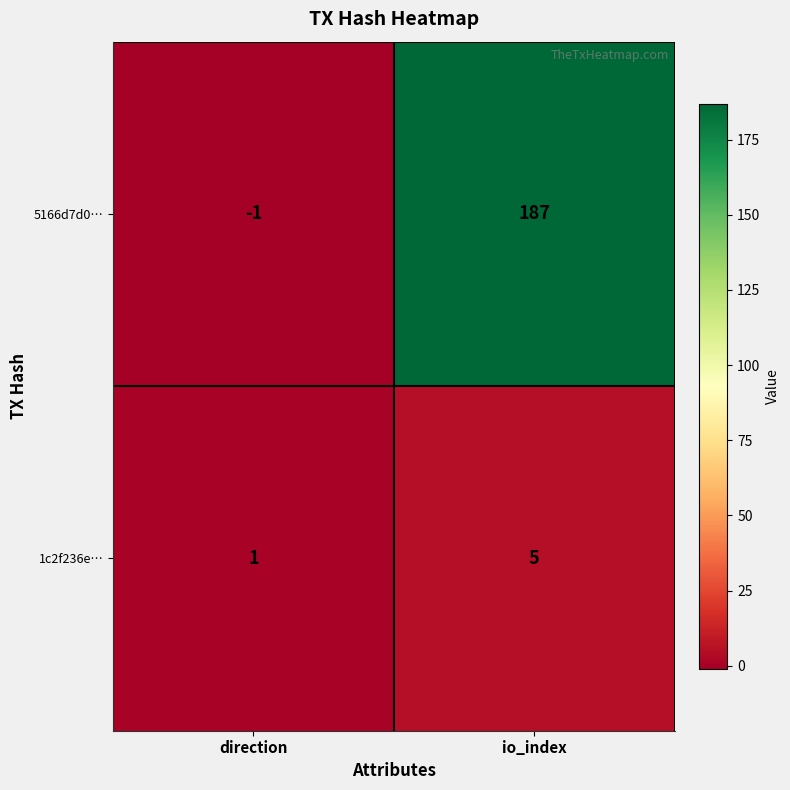

At which label is 5166d7d0… closest to 93?

direction